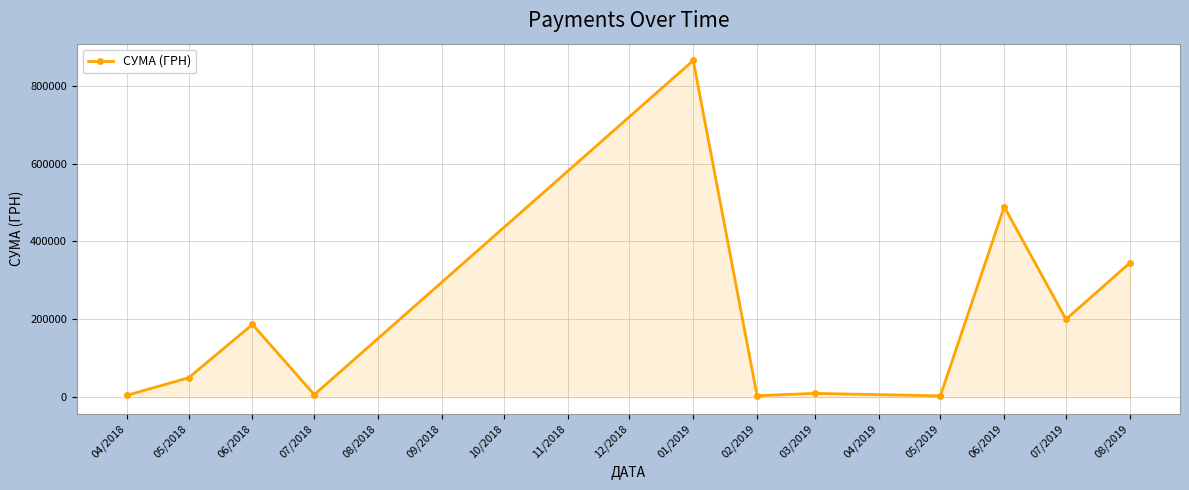

What is the average value?

196645.0